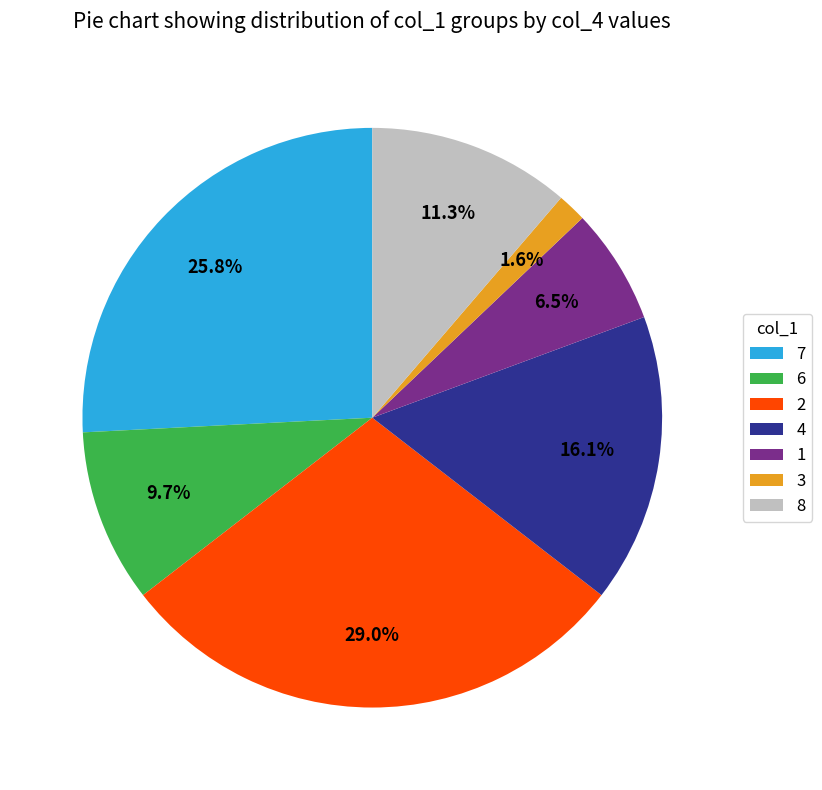

Is 8 the majority of the pie?

No